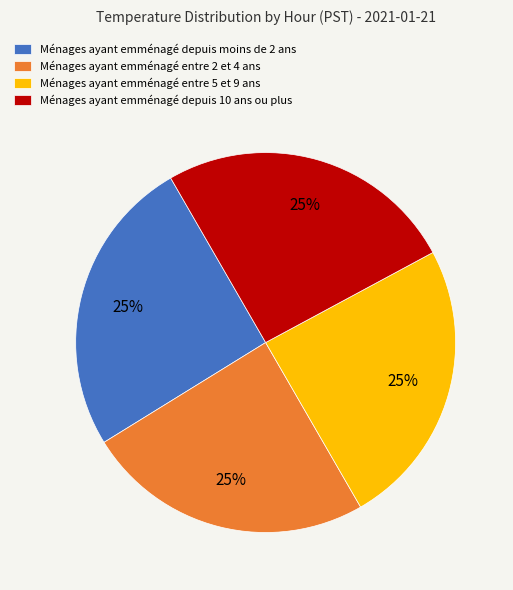

What is the ratio of the value at Ménages ayant emménagé depuis 10 ans ou plus to the value at Ménages ayant emménagé entre 5 et 9 ans?

1.0